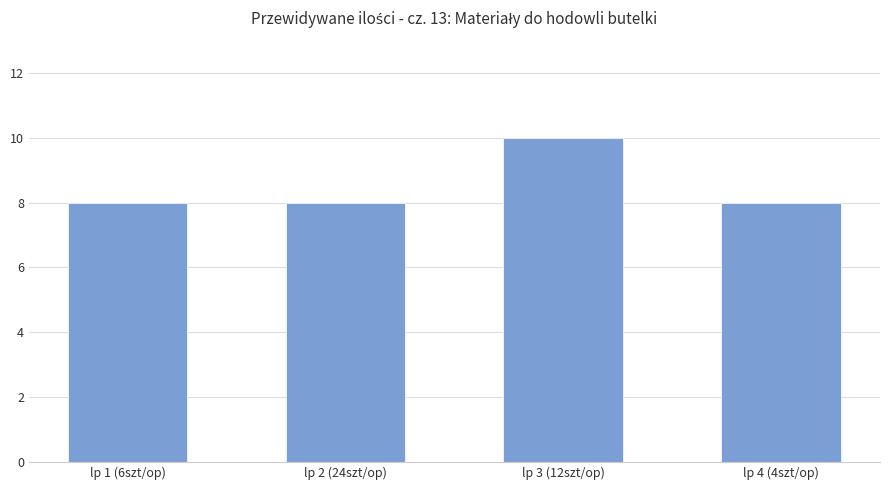

What is the maximum value shown in the chart?

10